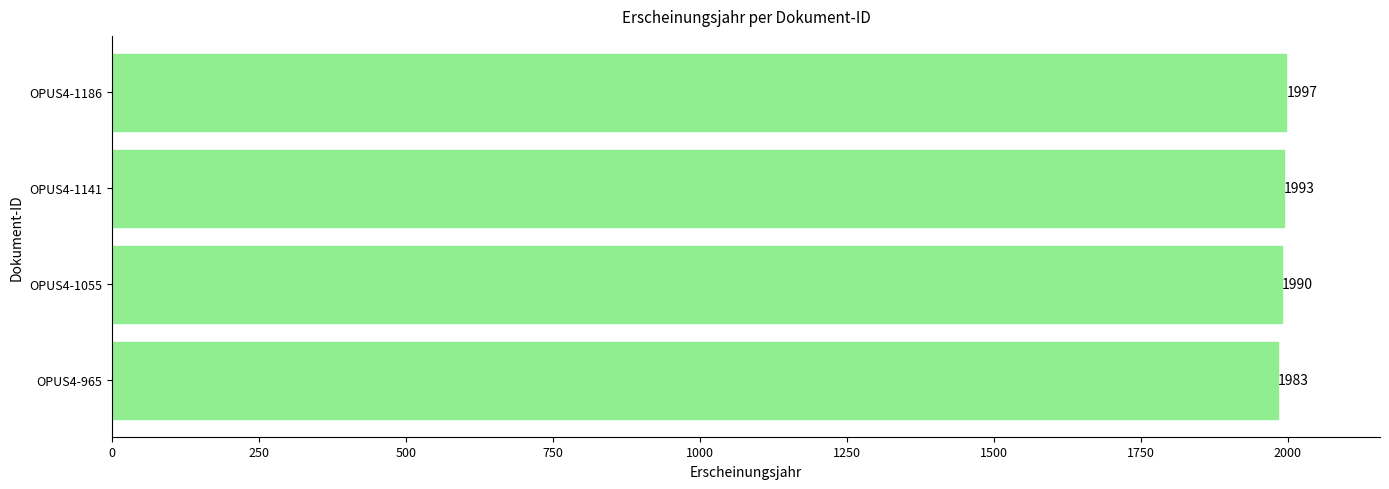

Is it true that the value at OPUS4-965 is 1983?

True